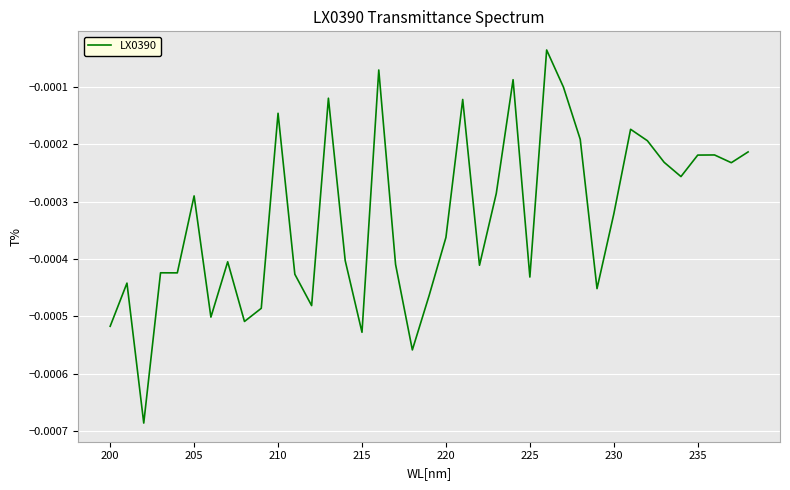

Is this an area chart (filled region under the line)?

No